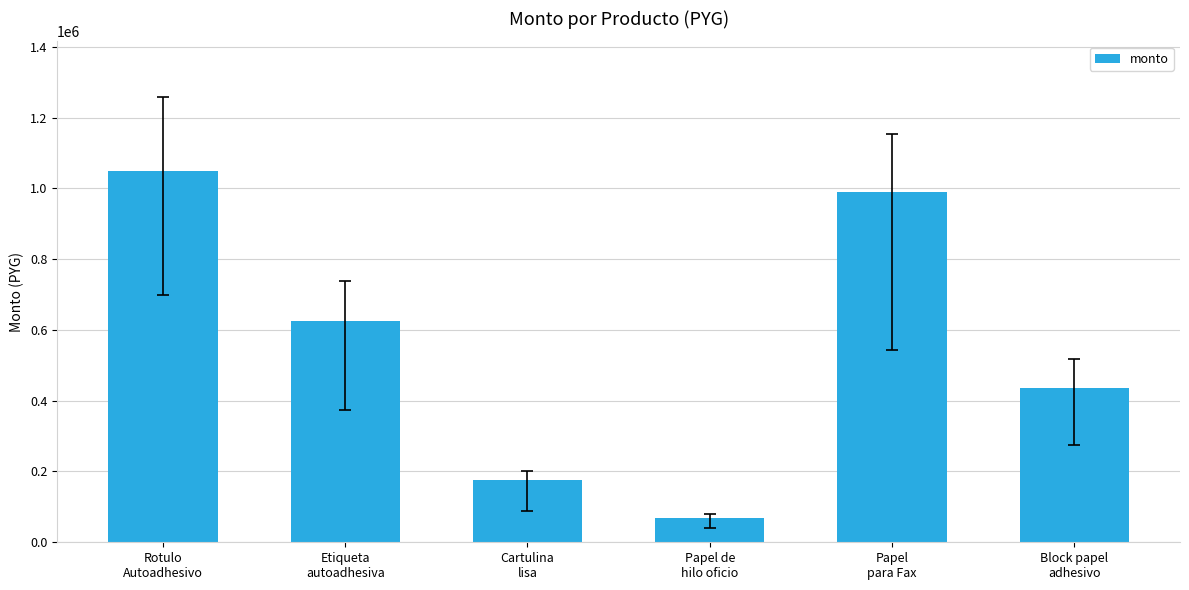

What is the sum of the values at Etiqueta
autoadhesiva and Rotulo
Autoadhesivo?

1673500